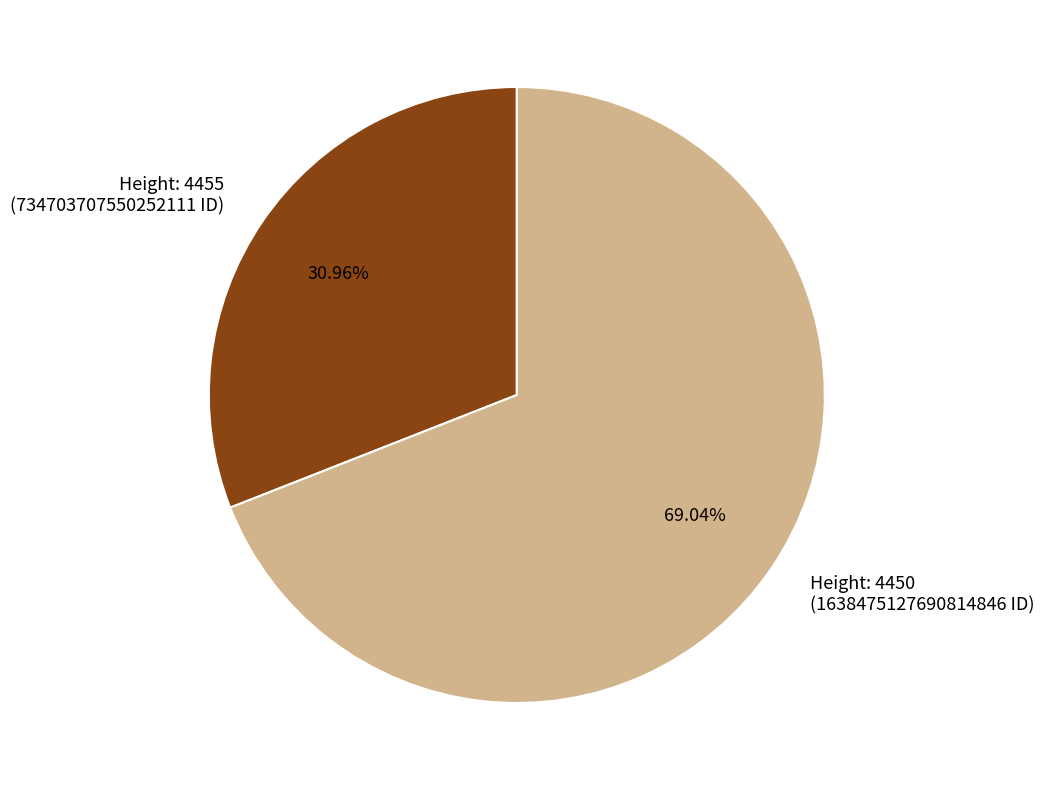

To the nearest percent, what is the average slice percentage?

50%